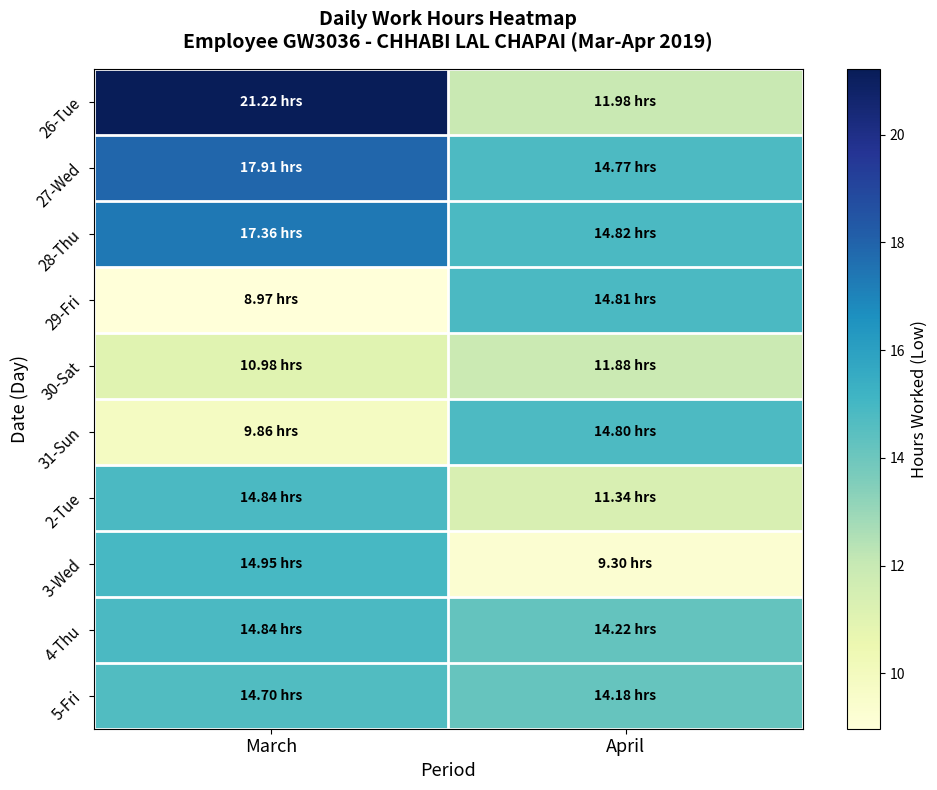

Rank the series by their maximum value, from lowest to highest.

30-Sat, 5-Fri, 31-Sun, 29-Fri, 2-Tue, 4-Thu, 3-Wed, 28-Thu, 27-Wed, 26-Tue